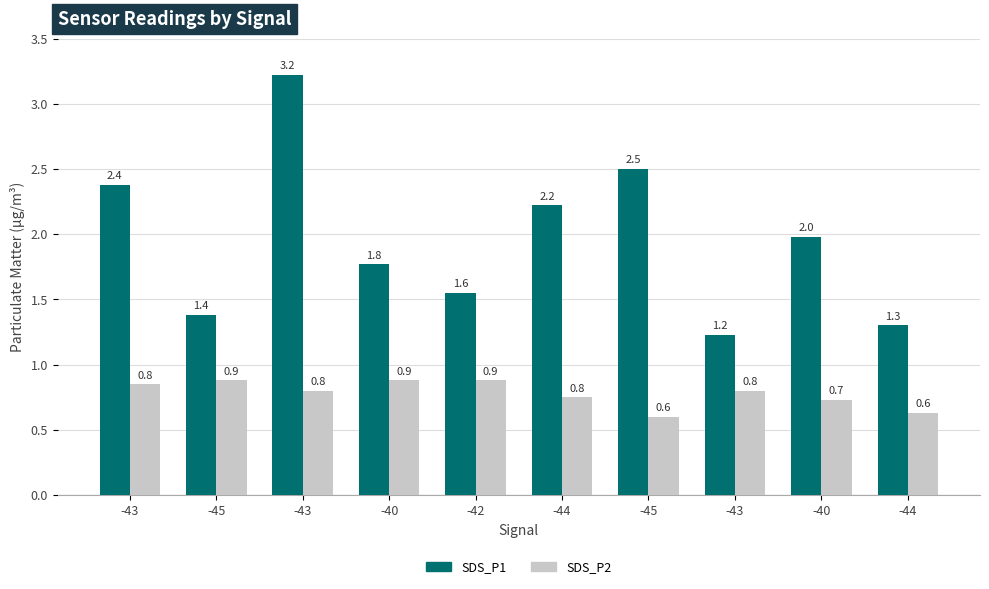

Reading left to right, extract all data points from this chart.

SDS_P1: -43=2.4	-45=1.4	-43=3.2	-40=1.8	-42=1.6	-44=2.2	-45=2.5	-43=1.2	-40=2.0	-44=1.3
SDS_P2: -43=0.8	-45=0.9	-43=0.8	-40=0.9	-42=0.9	-44=0.8	-45=0.6	-43=0.8	-40=0.7	-44=0.6